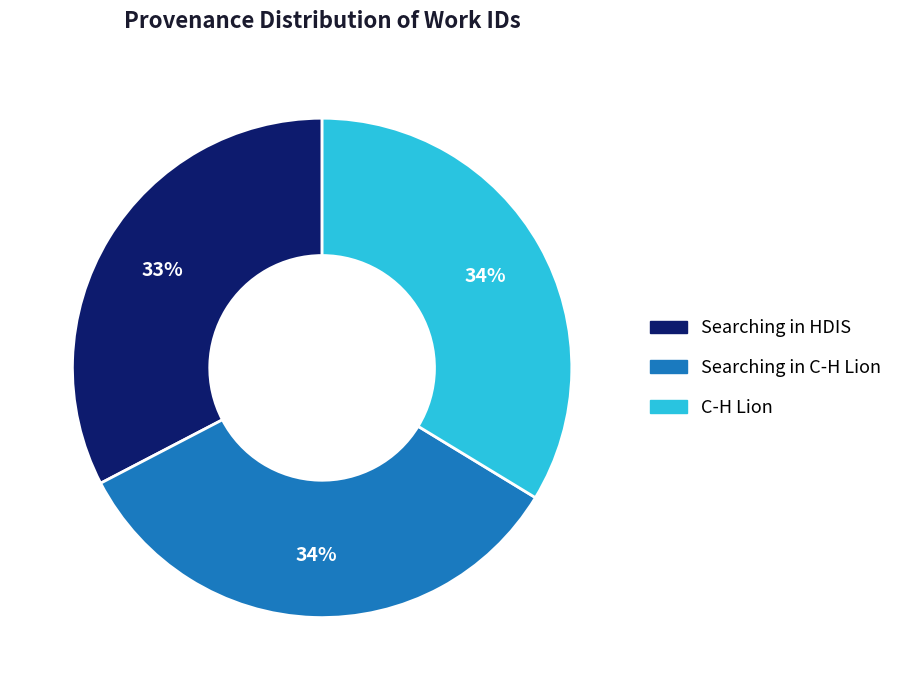

What is the smallest slice in the pie chart?

Searching in HDIS